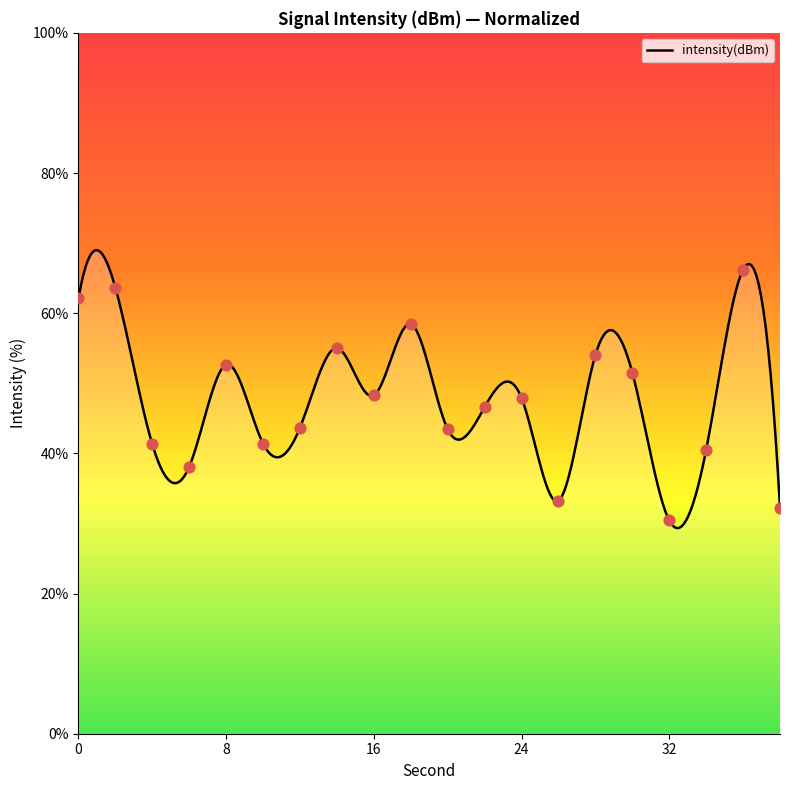

What is the change in value from 16 to 36?

+17.9